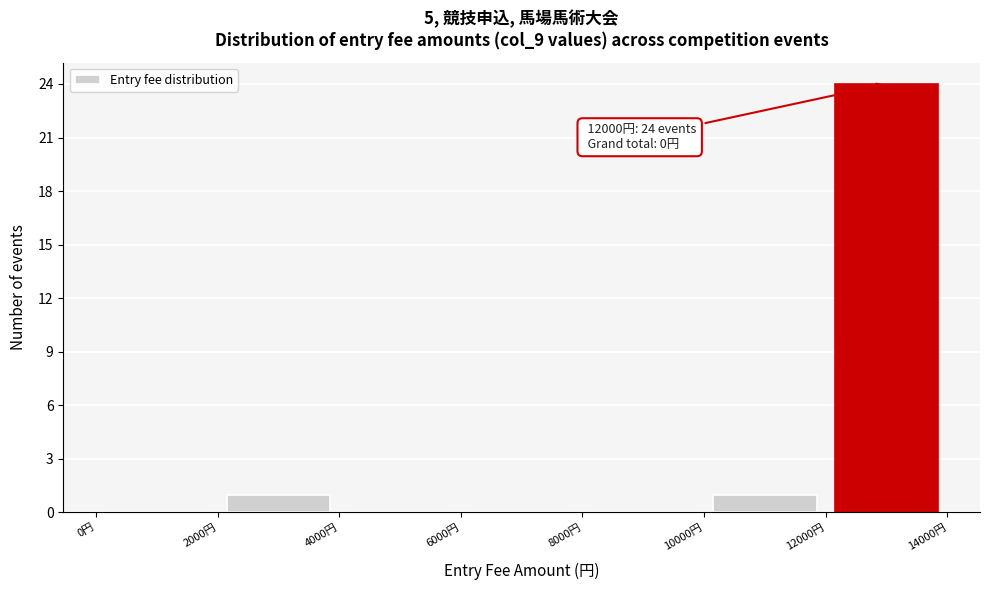

Over which range of the x-axis is the bar tallest?

12000 to 14000